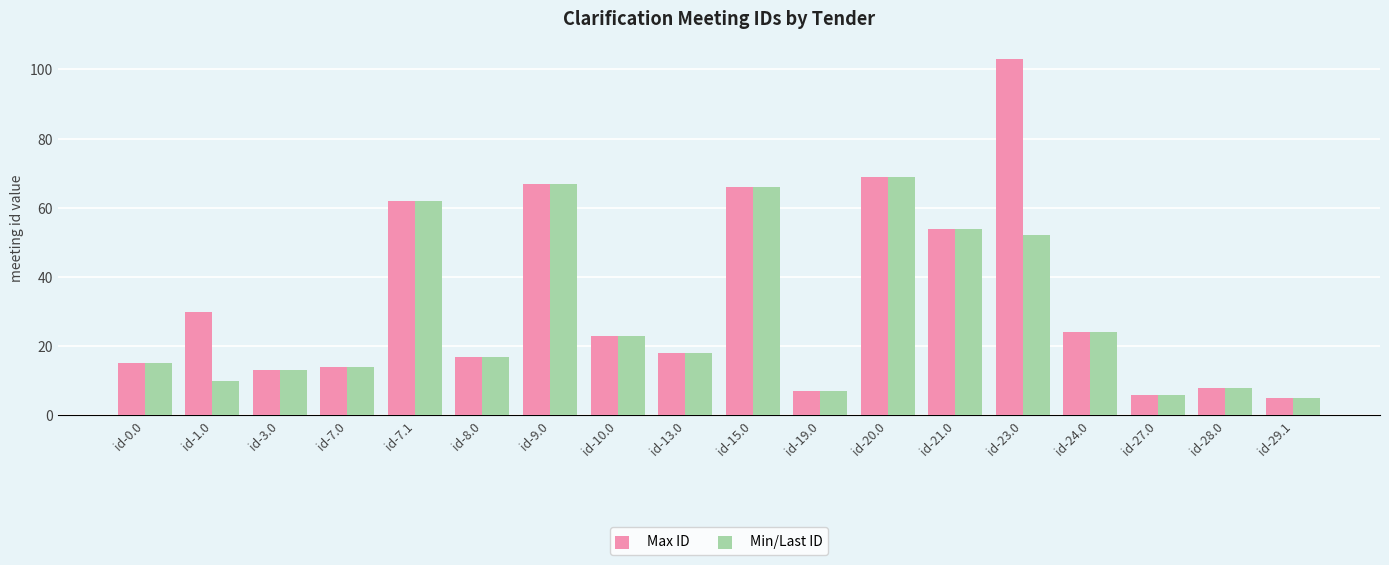

True or false: Min/Last ID has a value of 4 at id-7.0.

False